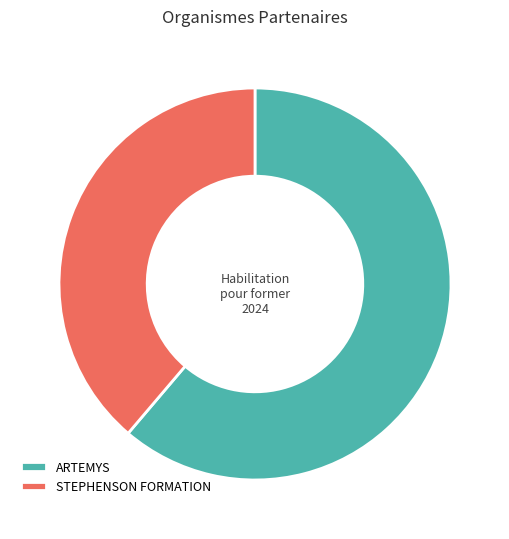

Count the number of slices in the pie.

2